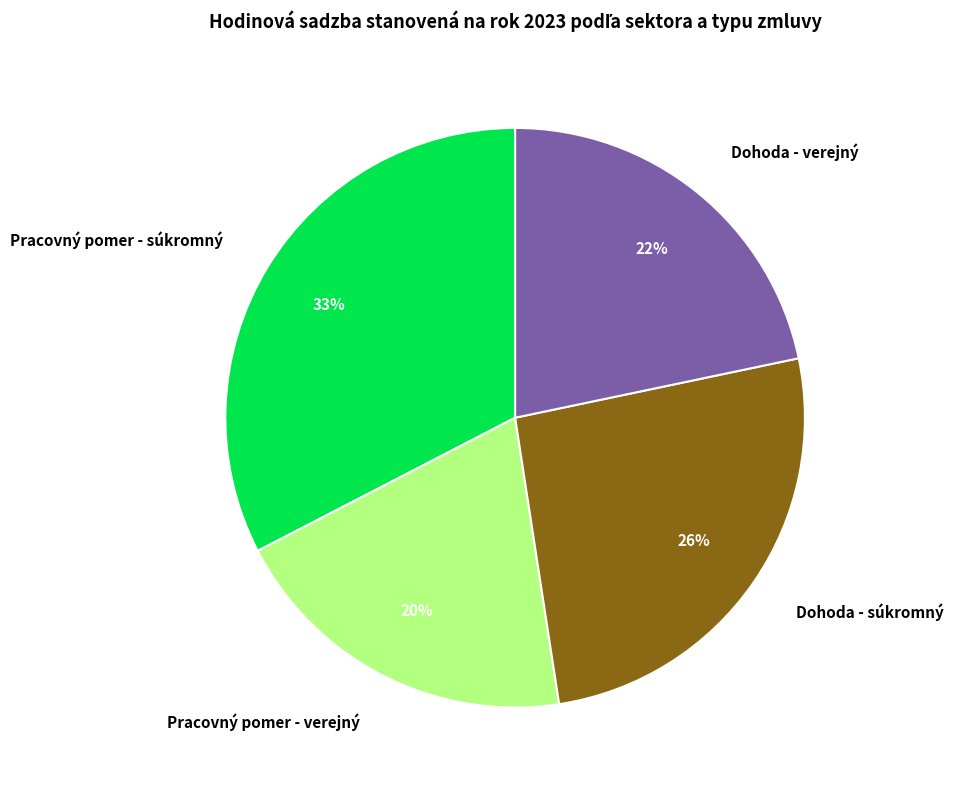

How many slices are in this pie chart?

4